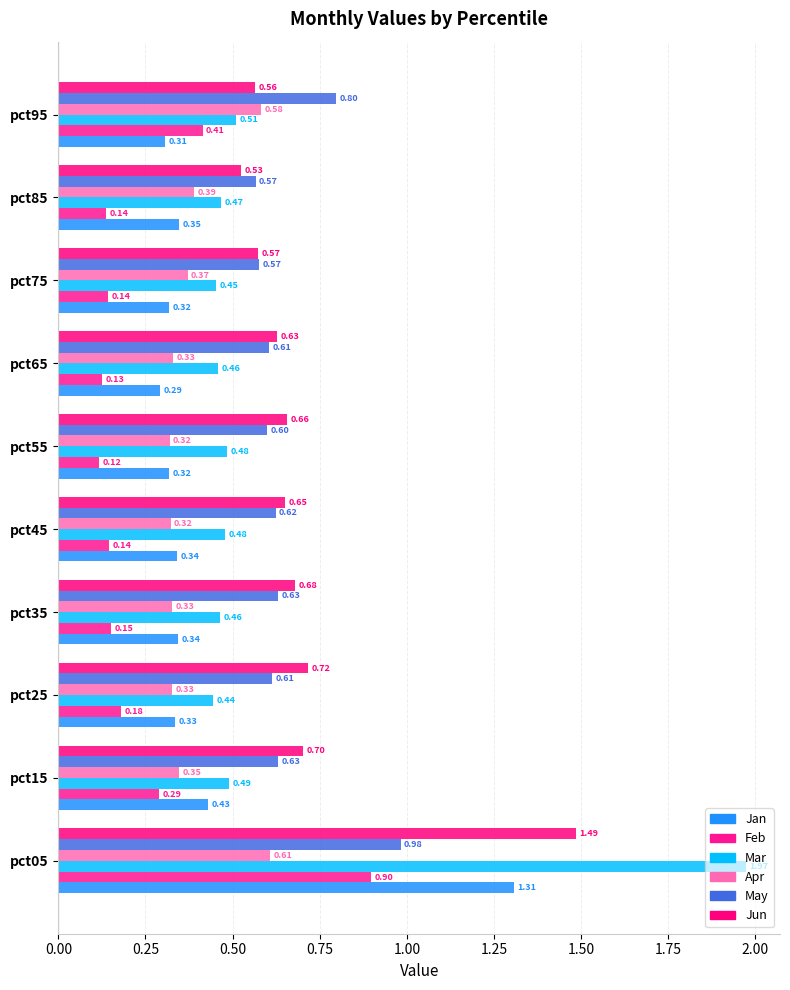

Reading left to right, list all the values displayed in this chart.

Jan: 1.3	0.4	0.3	0.3	0.3	0.3	0.3	0.3	0.3	0.3
Feb: 0.9	0.3	0.2	0.2	0.1	0.1	0.1	0.1	0.1	0.4
Mar: 2.0	0.5	0.4	0.5	0.5	0.5	0.5	0.5	0.5	0.5
Apr: 0.6	0.3	0.3	0.3	0.3	0.3	0.3	0.4	0.4	0.6
May: 1.0	0.6	0.6	0.6	0.6	0.6	0.6	0.6	0.6	0.8
Jun: 1.5	0.7	0.7	0.7	0.7	0.7	0.6	0.6	0.5	0.6